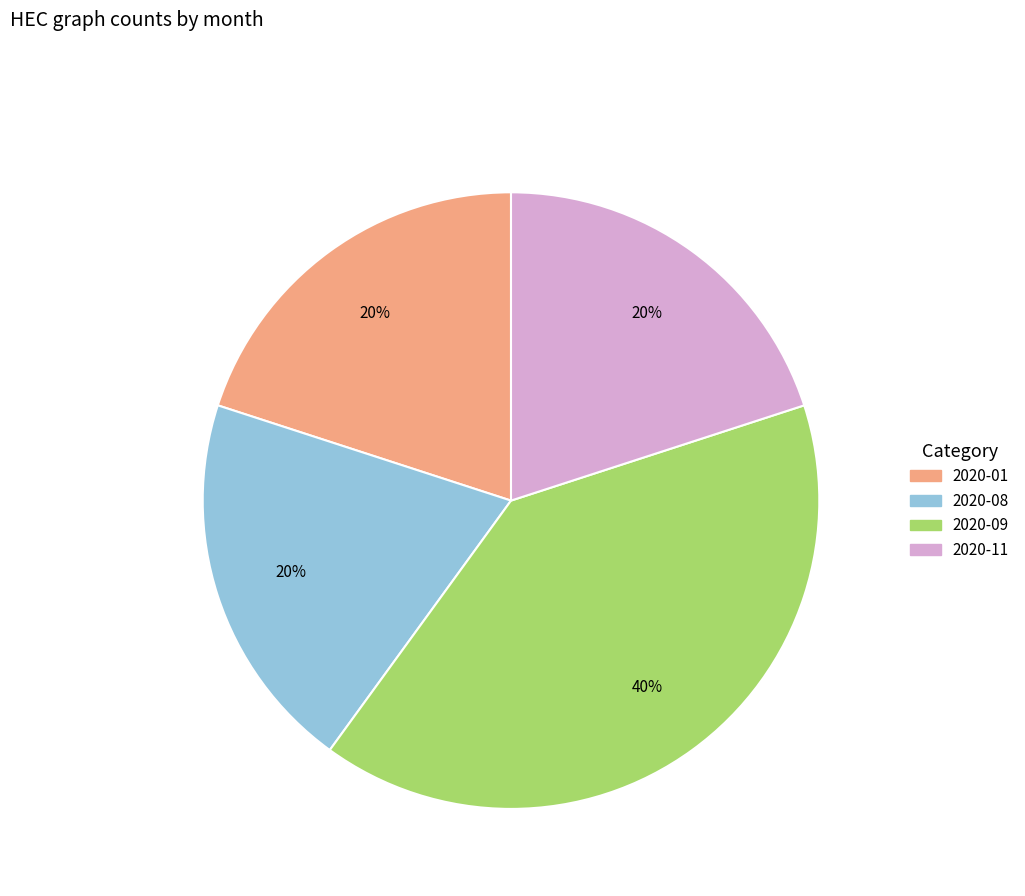

How many slices are in this pie chart?

4